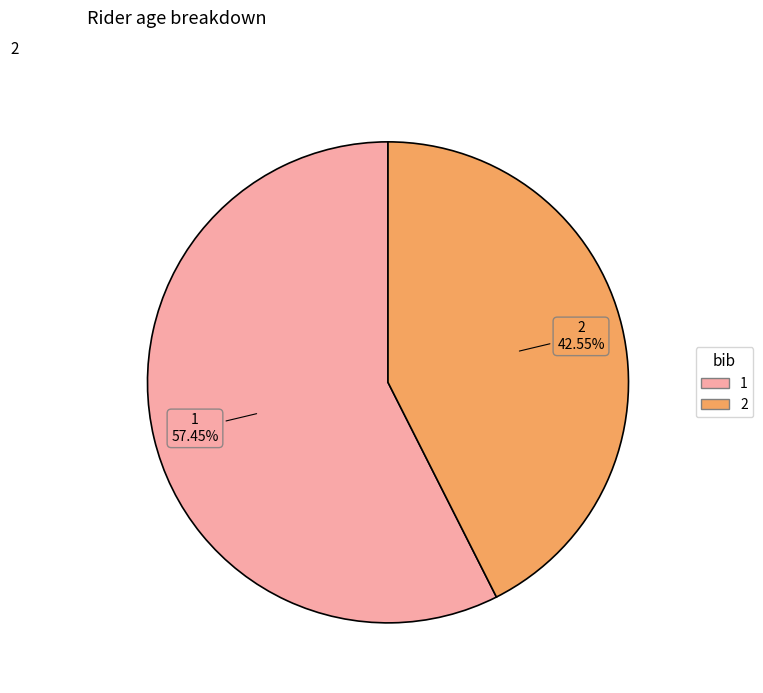

Which slice is the largest?

1